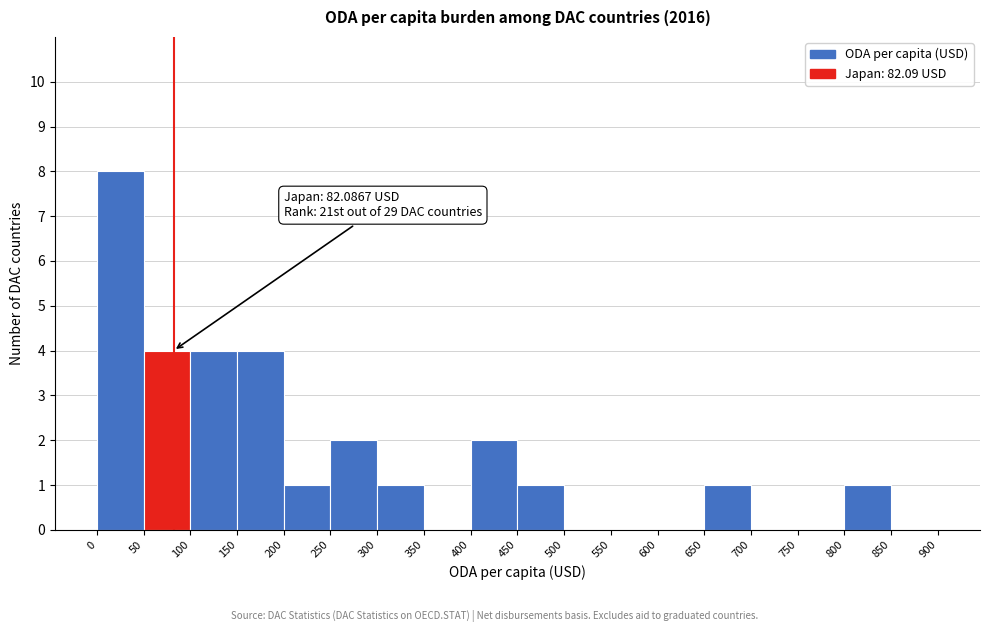

Which range on the x-axis has the tallest bar?

0 to 50